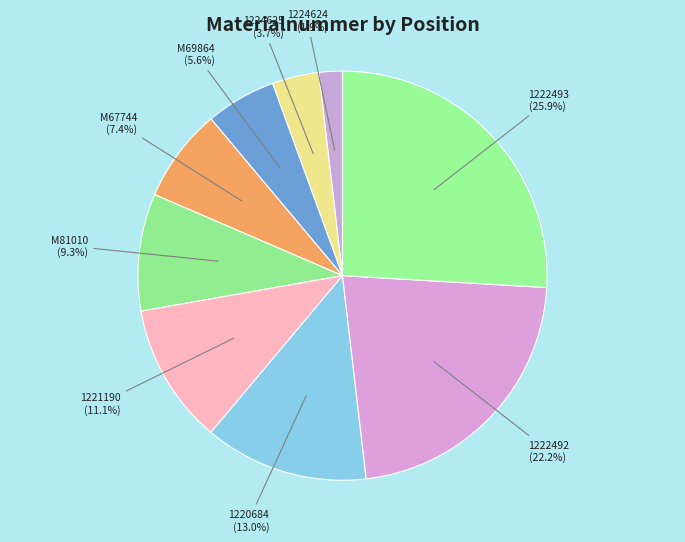

Is it true that M67744 is 7% of the pie?

True